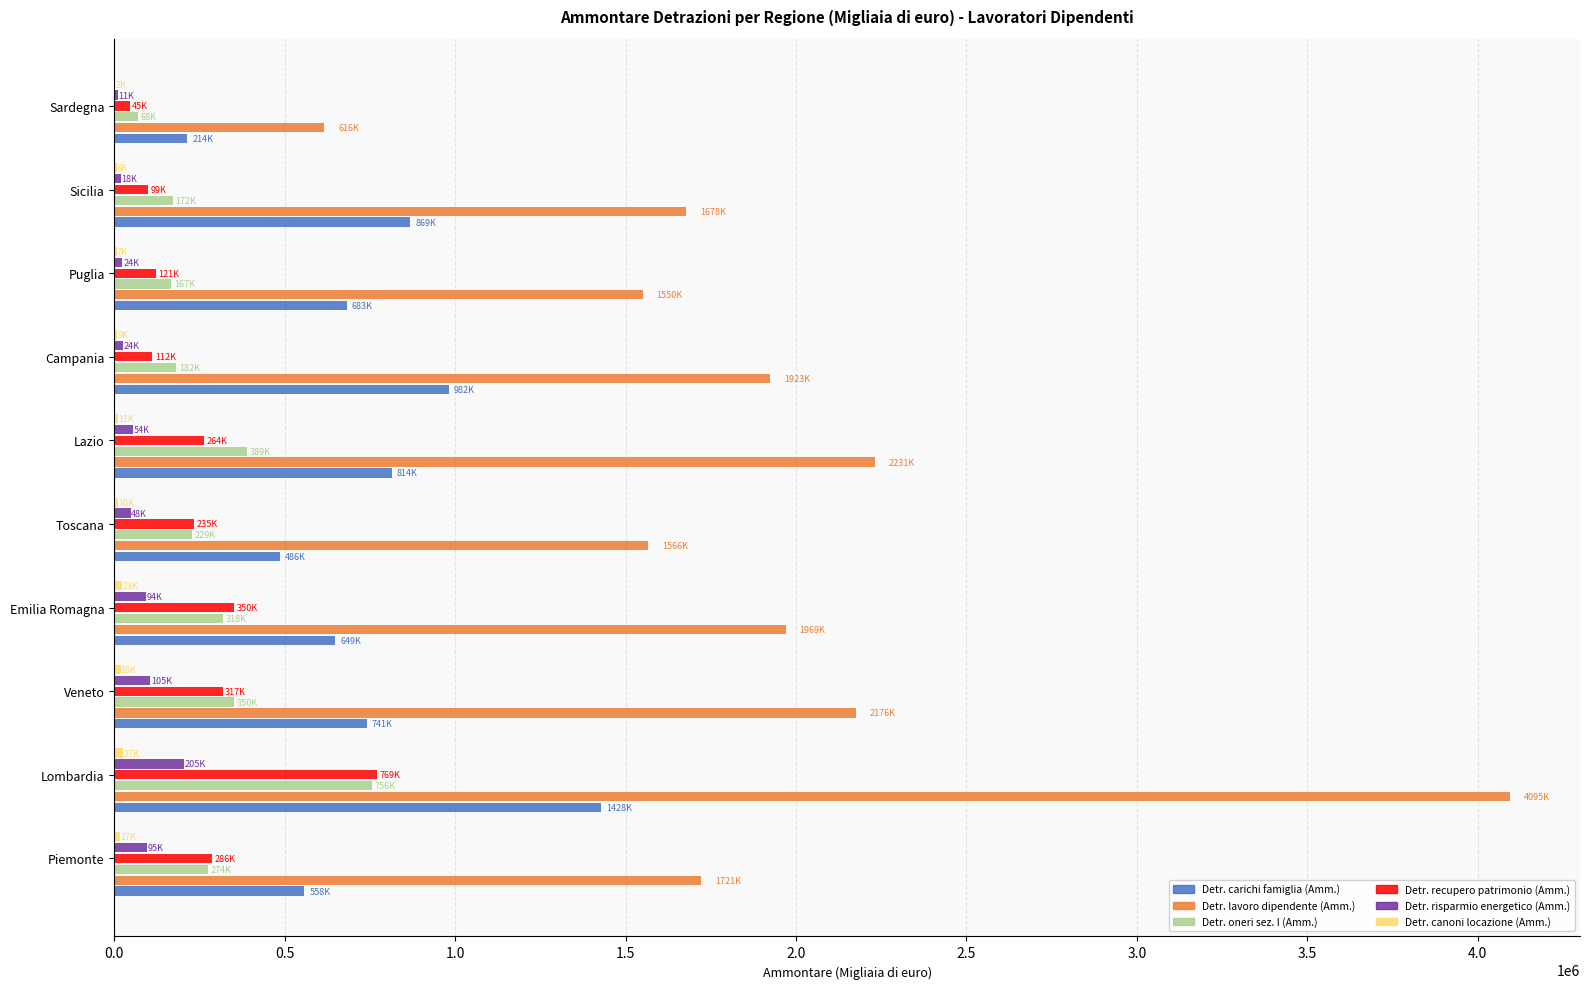

Which series has the largest total across all categories?

Detr. lavoro dipendente (Amm.)